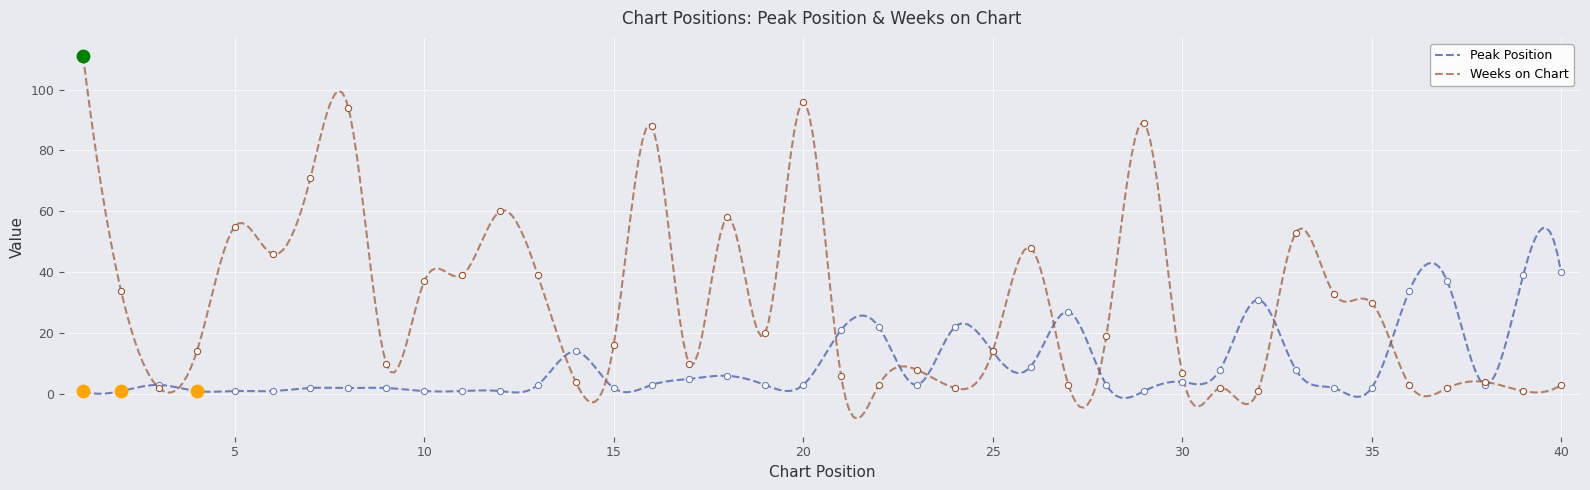

Which series has the largest total across all categories?

Weeks on Chart